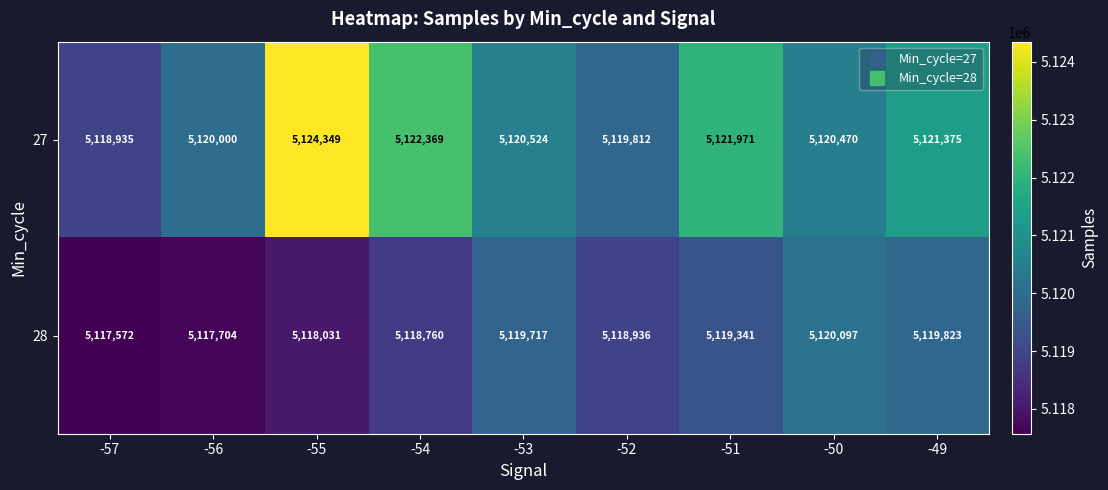

Which series has the widest spread of values?

27